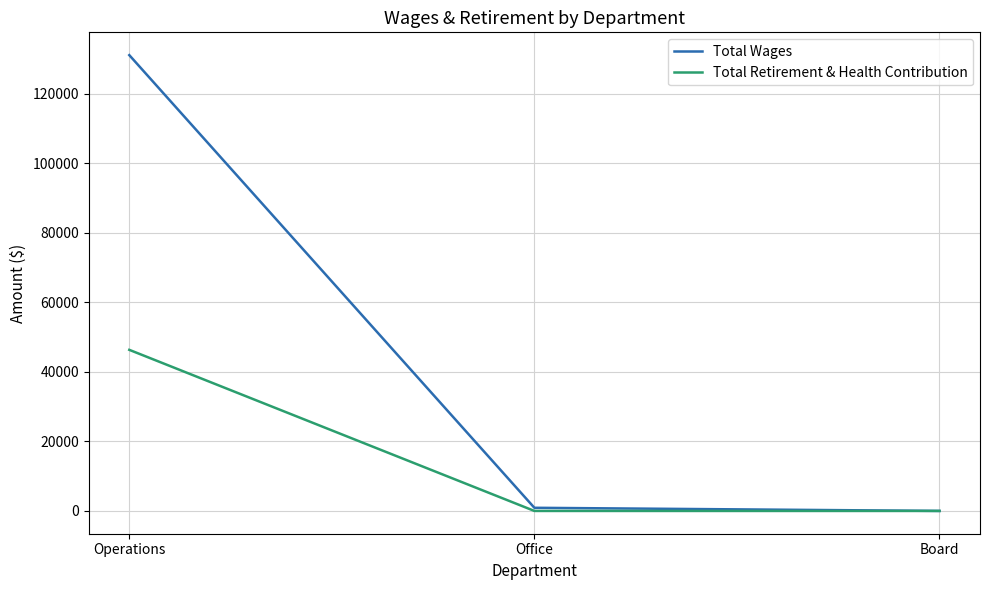

Which series changed the most between Operations and Board?

Total Wages